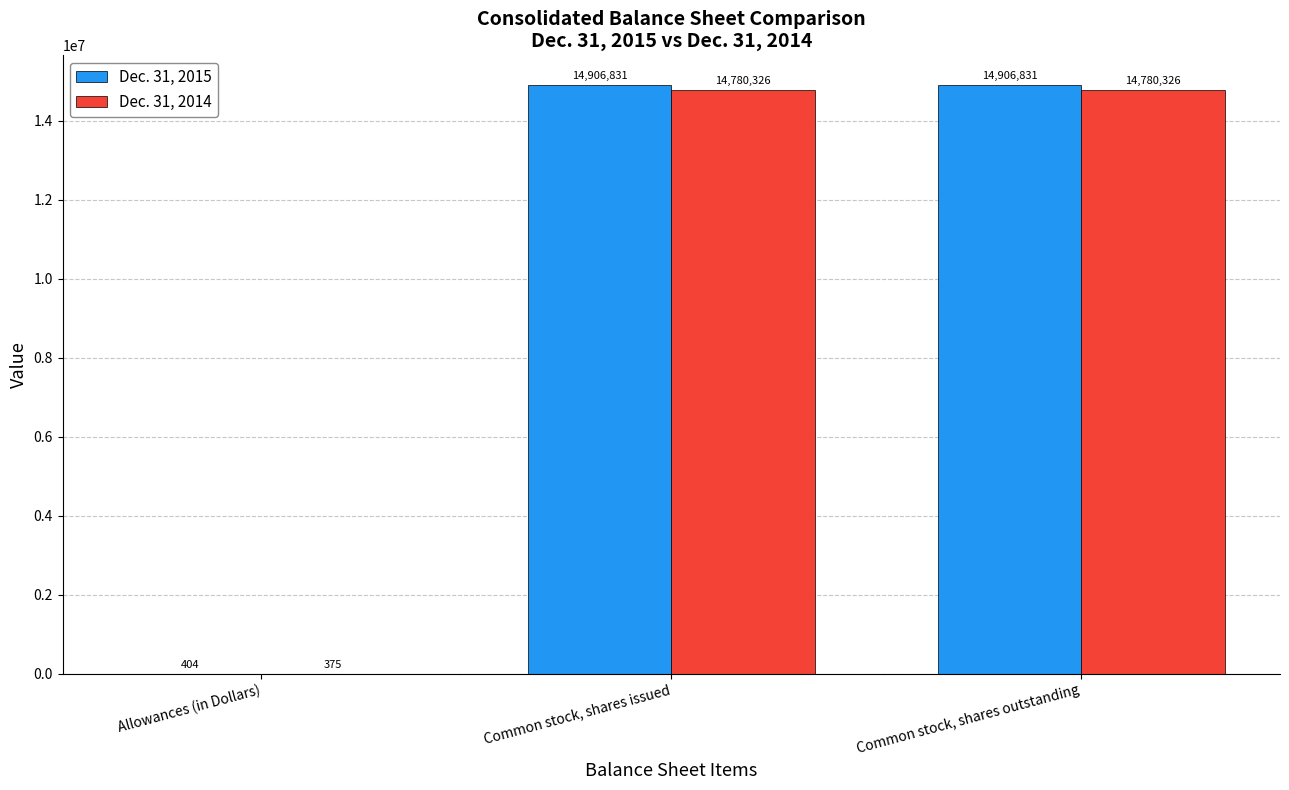

What is the highest value of the Dec. 31, 2015 series?

14906831